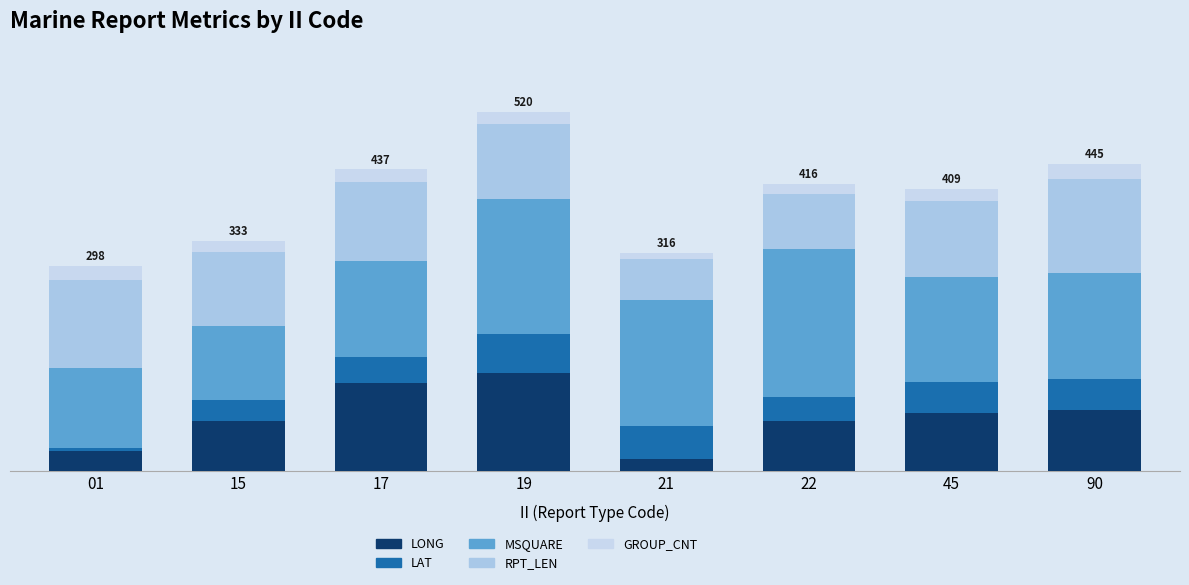

Which series has the largest range (max minus min)?

LONG